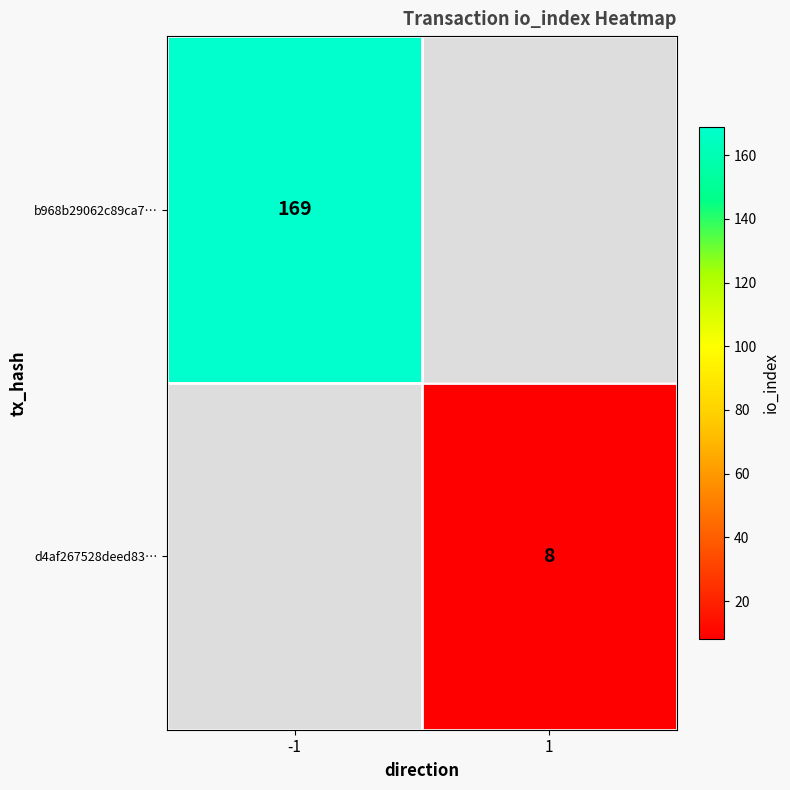

Is it true that d4af267528deed83… equals 14 at 1?

False